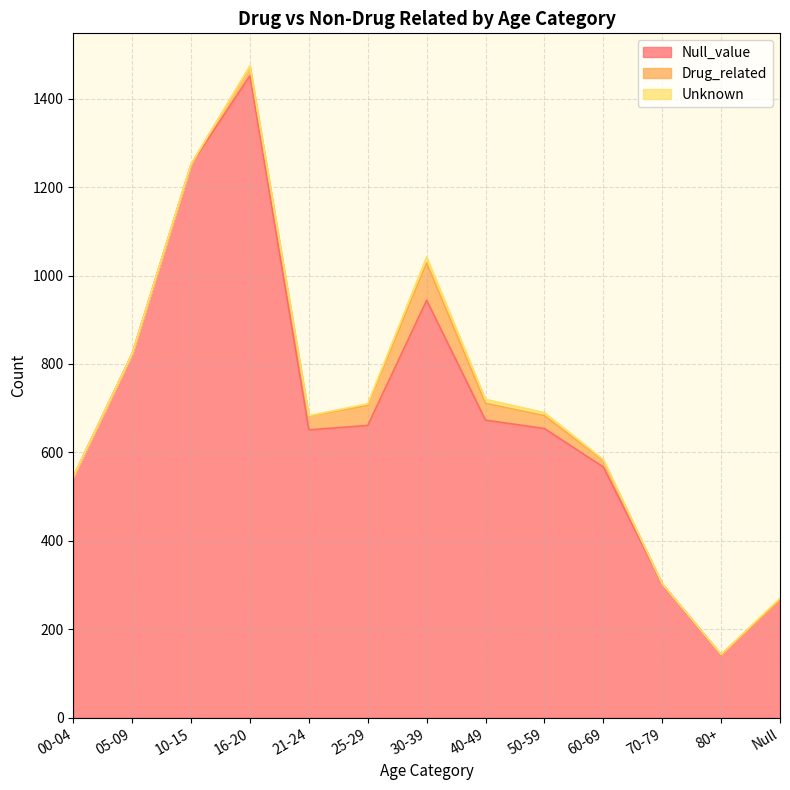

Between which two adjacent categories do Drug_related and Unknown first intersect?

10-15 and 16-20